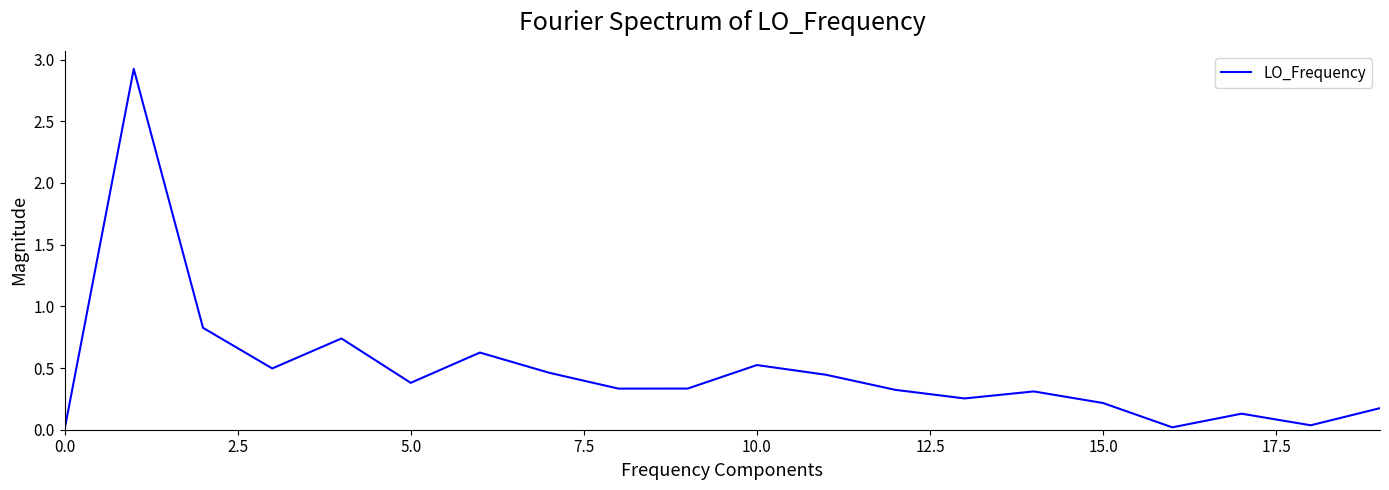

What is the greatest value displayed?

2.9